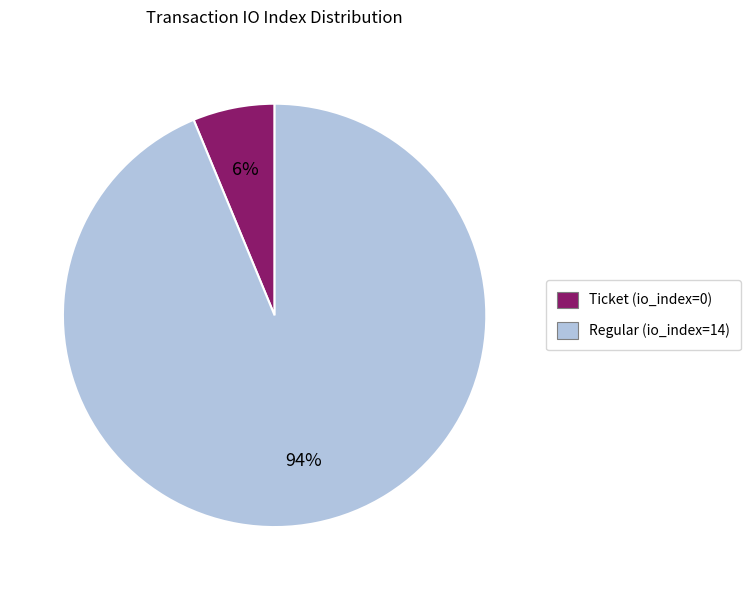

Does any single category account for the majority?

Yes